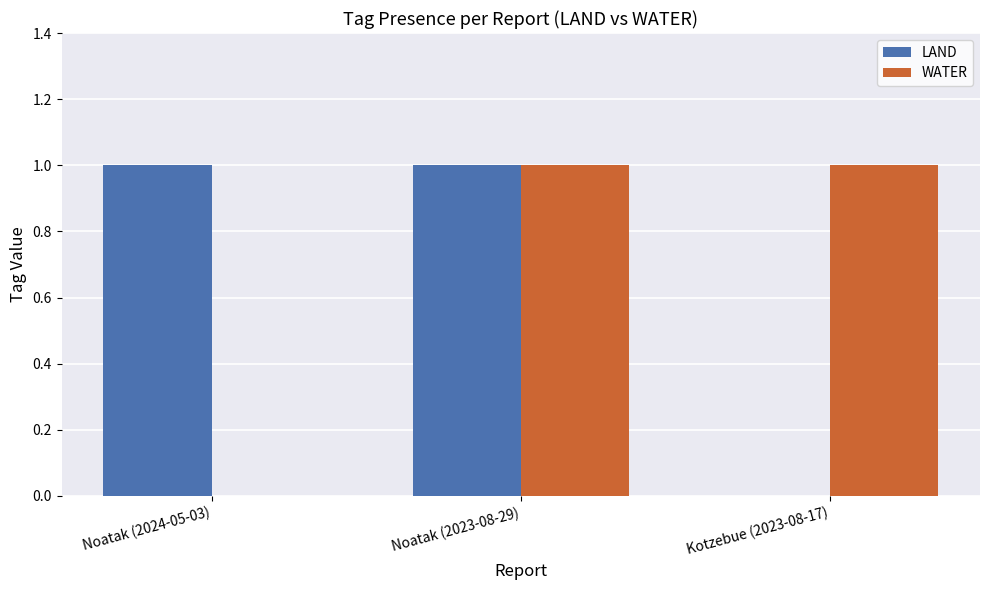

True or false: WATER has a value of 1 at Noatak (2023-08-29).

True